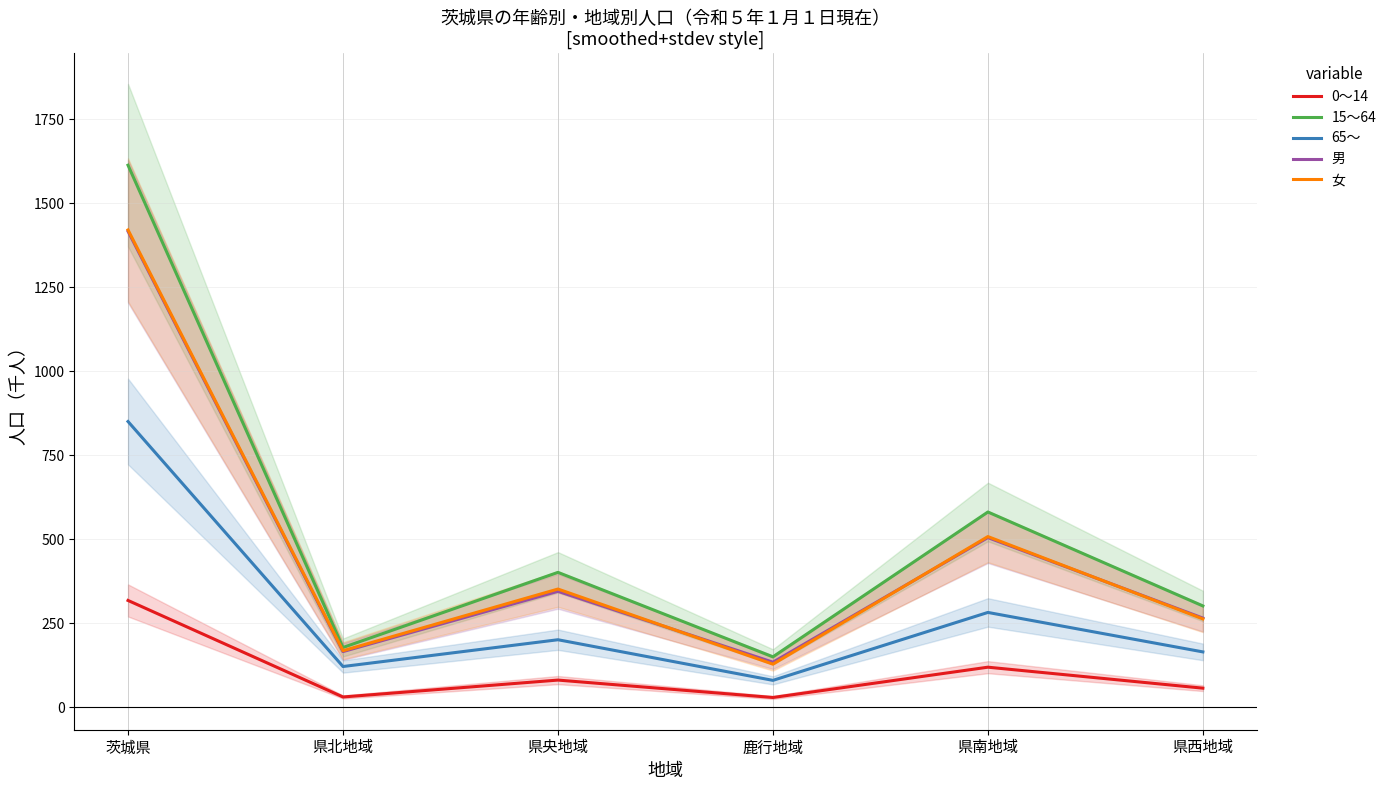

How many lines are shown in the chart?

5